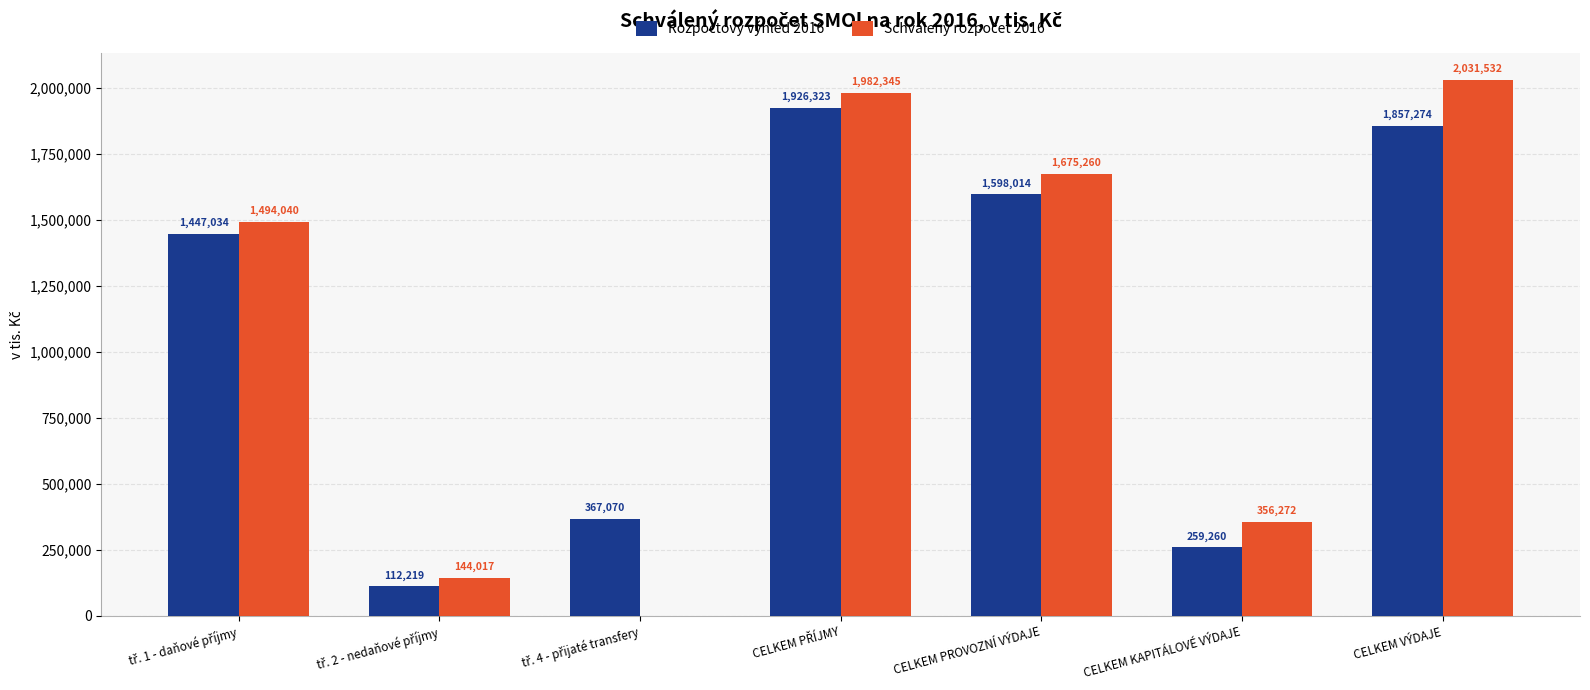

What is the maximum value shown in the chart?

2031532